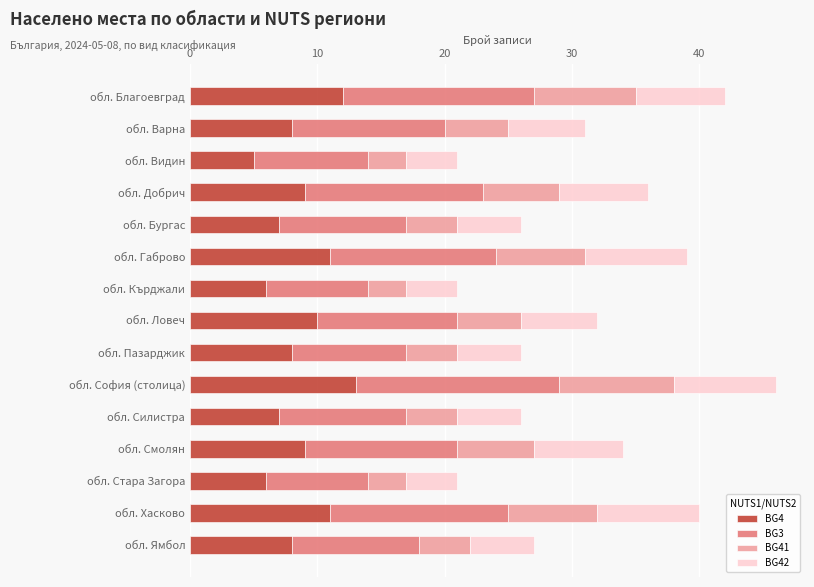

How many data points does each series have?

15